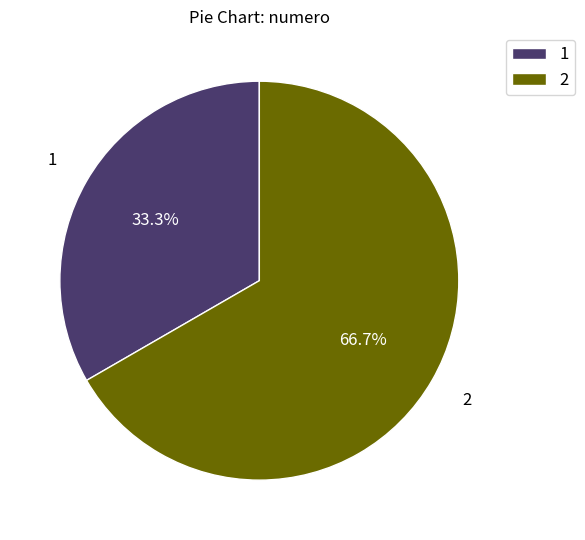

How many segments does this pie chart have?

2